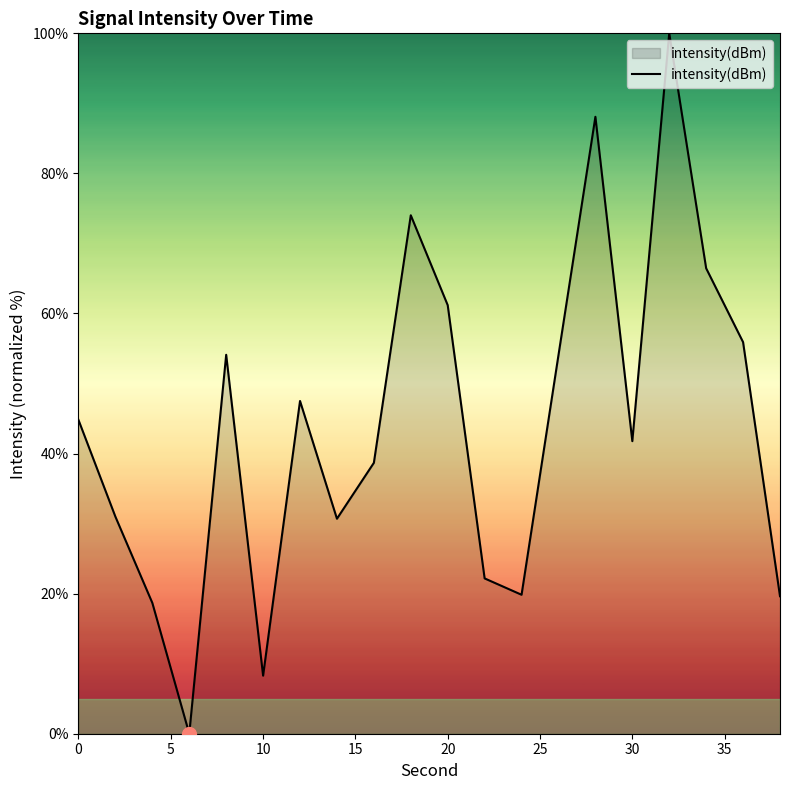

What is the greatest value displayed?

100.0